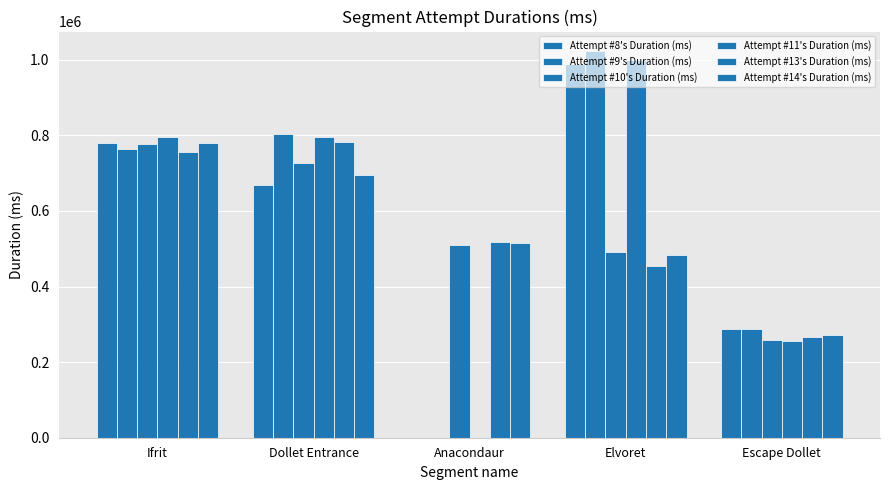

At which label does Attempt #8's Duration (ms) reach its minimum?

Anacondaur